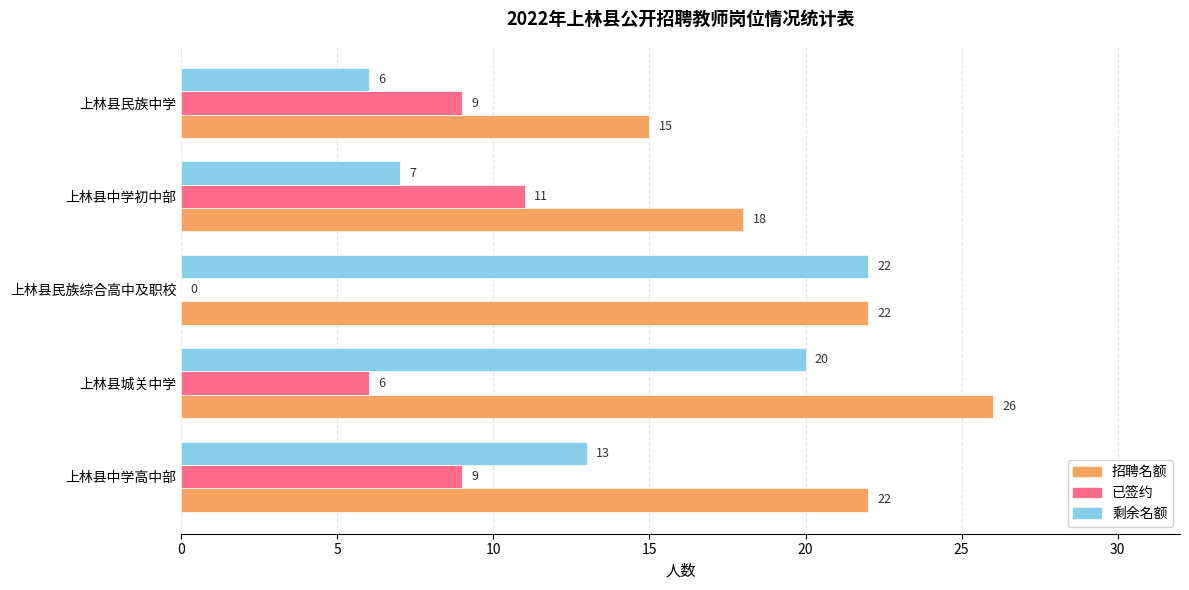

Is it true that 剩余名额 equals 9 at 上林县城关中学?

False